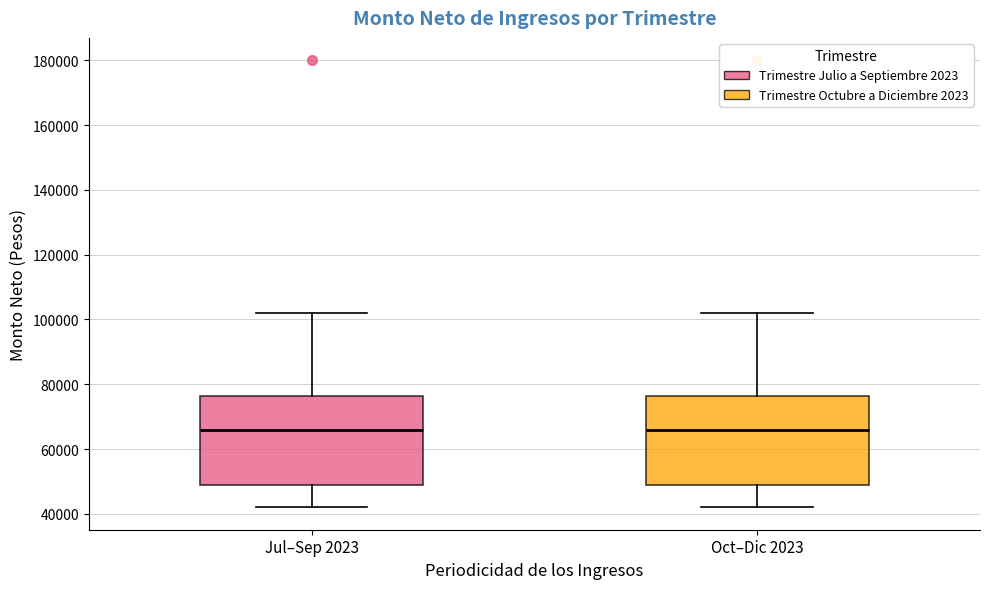

Reading left to right, read every box against the y-axis: the position of its median line, the range the box covers, and the ends of its whiskers. The values are not printed on the chart, so give them approximately, as read against the axis.

Jul–Sep 2023: median 66000, box 48000 to 76000, whiskers 42000 to 102000
Oct–Dic 2023: median 66000, box 48000 to 76000, whiskers 42000 to 102000